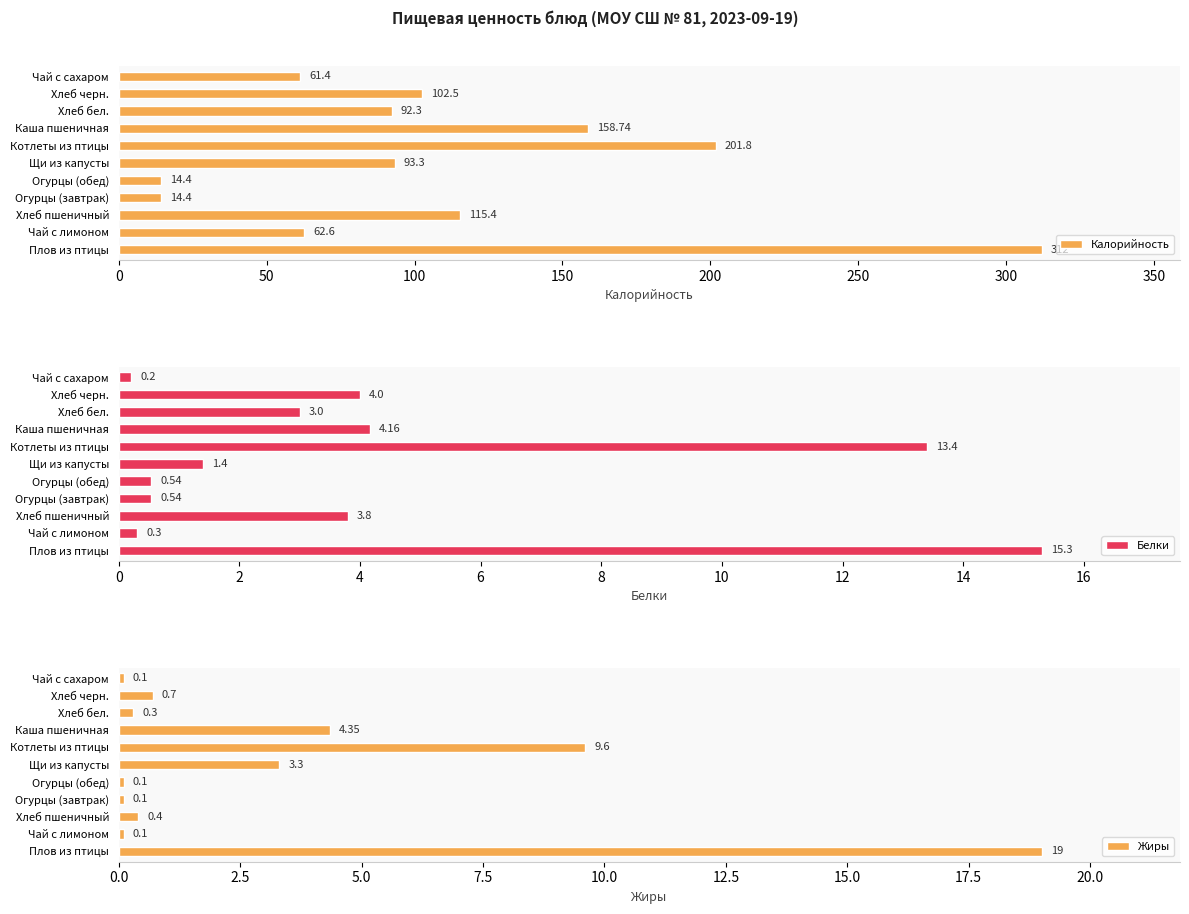

What is the difference between the Калорийность values at Котлеты из птицы and Чай с сахаром?

140.4